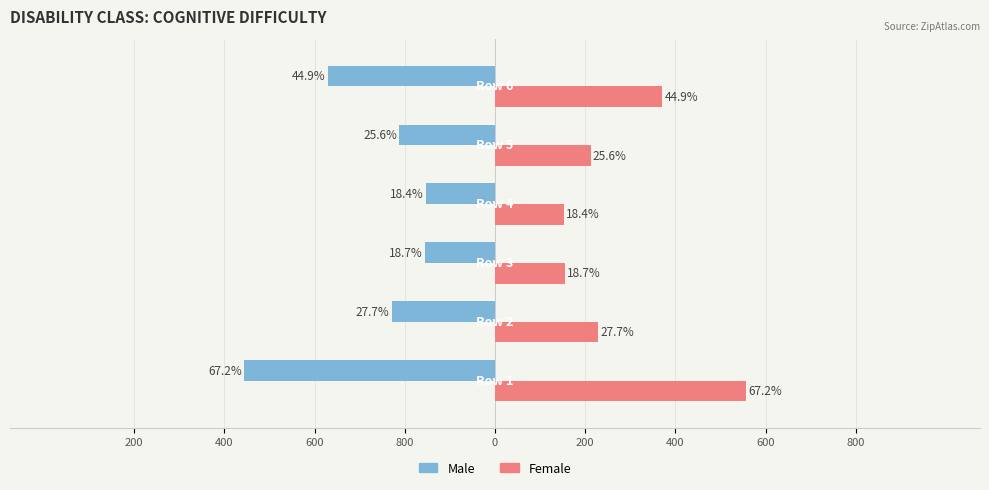

What are all the series names shown in the legend?

Male, Female